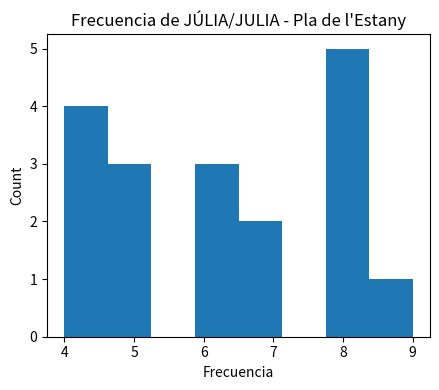

Reading left to right, list every bar in this chart as the range it spans on the x-axis followed by its height. Neither the bar edges nor the heights are printed on the chart, so give them approximately, as read against the axes.

4.0 to 4.6: 4
4.6 to 5.3: 3
5.3 to 5.9: 0
5.9 to 6.5: 3
6.5 to 7.1: 2
7.1 to 7.8: 0
7.8 to 8.4: 5
8.4 to 9.0: 1